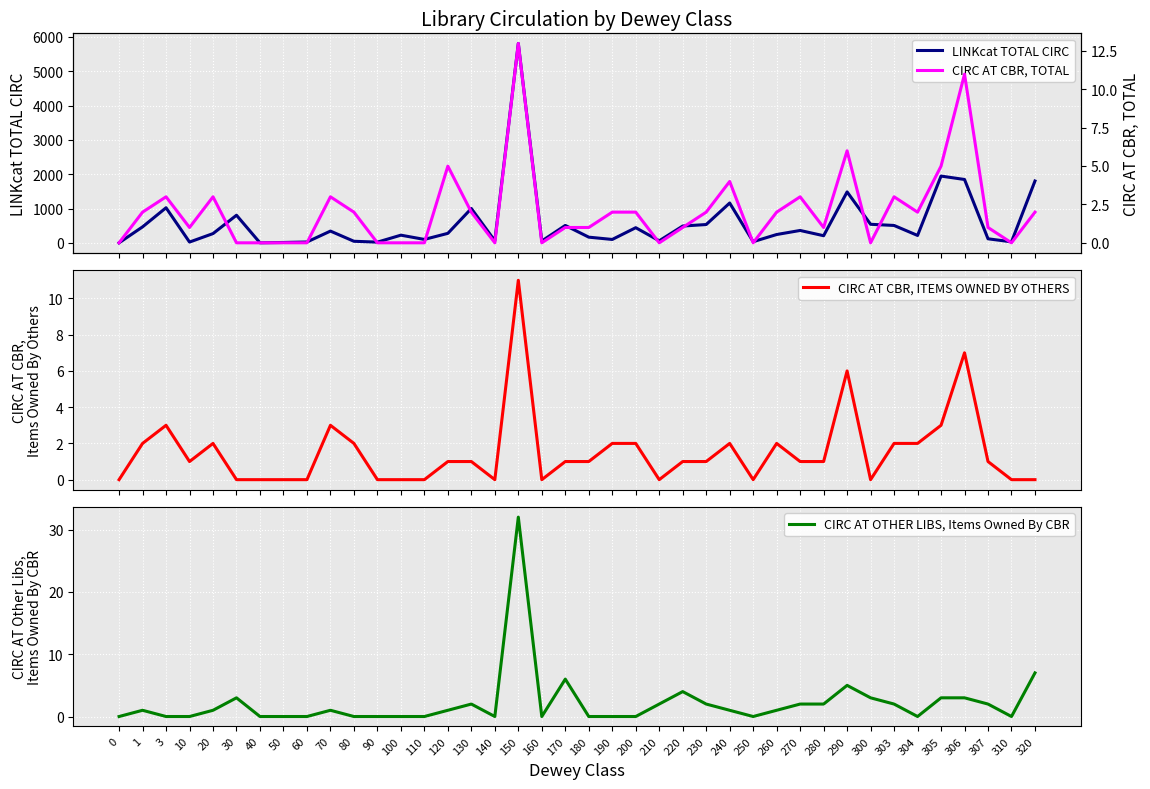

Reading left to right, extract all data points from this chart.

LINKcat TOTAL CIRC: 0=0	1=465	3=1022	10=22	20=269	30=804	40=0	50=10	60=24	70=342	80=45	90=20	100=223	110=99	120=276	130=1000	140=59	150=5811	160=53	170=507	180=165	190=98	200=441	210=59	220=489	230=533	240=1160	250=33	260=242	270=360	280=207	290=1484	300=540	303=506	304=215	305=1945	306=1846	307=117	310=29	320=1802
CIRC AT CBR, TOTAL: 0=0	1=2	3=3	10=1	20=3	30=0	40=0	50=0	60=0	70=3	80=2	90=0	100=0	110=0	120=5	130=2	140=0	150=13	160=0	170=1	180=1	190=2	200=2	210=0	220=1	230=2	240=4	250=0	260=2	270=3	280=1	290=6	300=0	303=3	304=2	305=5	306=11	307=1	310=0	320=2
CIRC AT CBR, ITEMS OWNED BY OTHERS: 0=0	1=2	3=3	10=1	20=2	30=0	40=0	50=0	60=0	70=3	80=2	90=0	100=0	110=0	120=1	130=1	140=0	150=11	160=0	170=1	180=1	190=2	200=2	210=0	220=1	230=1	240=2	250=0	260=2	270=1	280=1	290=6	300=0	303=2	304=2	305=3	306=7	307=1	310=0	320=0
CIRC AT OTHER LIBS, Items Owned By CBR: 0=0	1=1	3=0	10=0	20=1	30=3	40=0	50=0	60=0	70=1	80=0	90=0	100=0	110=0	120=1	130=2	140=0	150=32	160=0	170=6	180=0	190=0	200=0	210=2	220=4	230=2	240=1	250=0	260=1	270=2	280=2	290=5	300=3	303=2	304=0	305=3	306=3	307=2	310=0	320=7